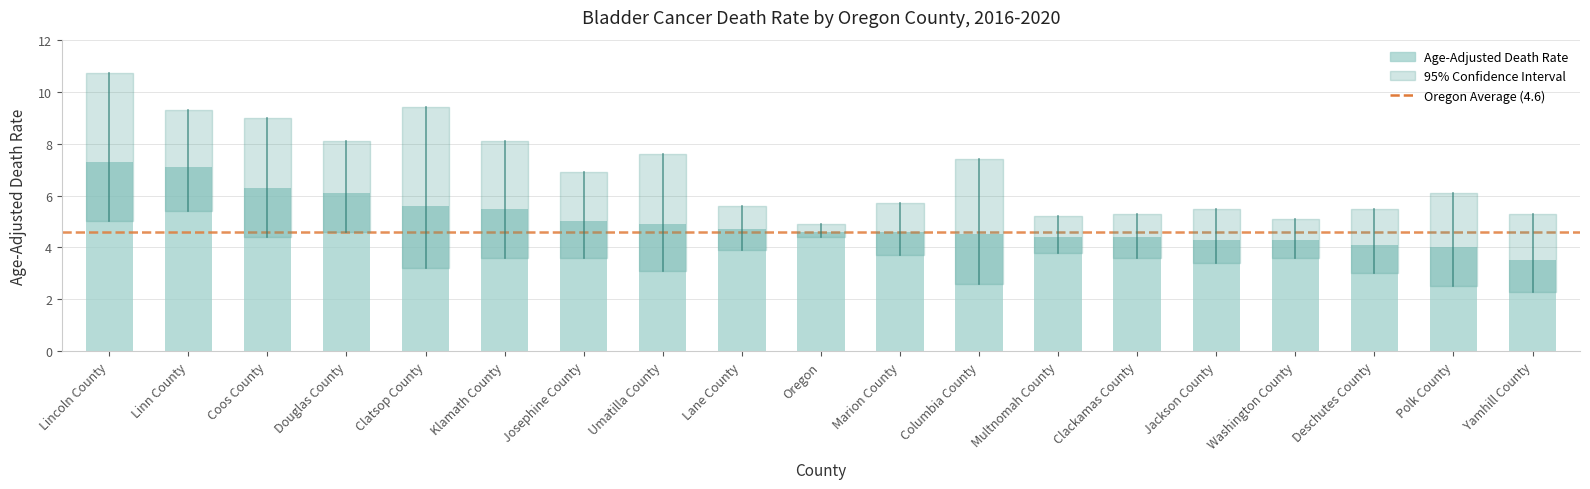

What is the label of the 2nd bar from the left?

Linn County